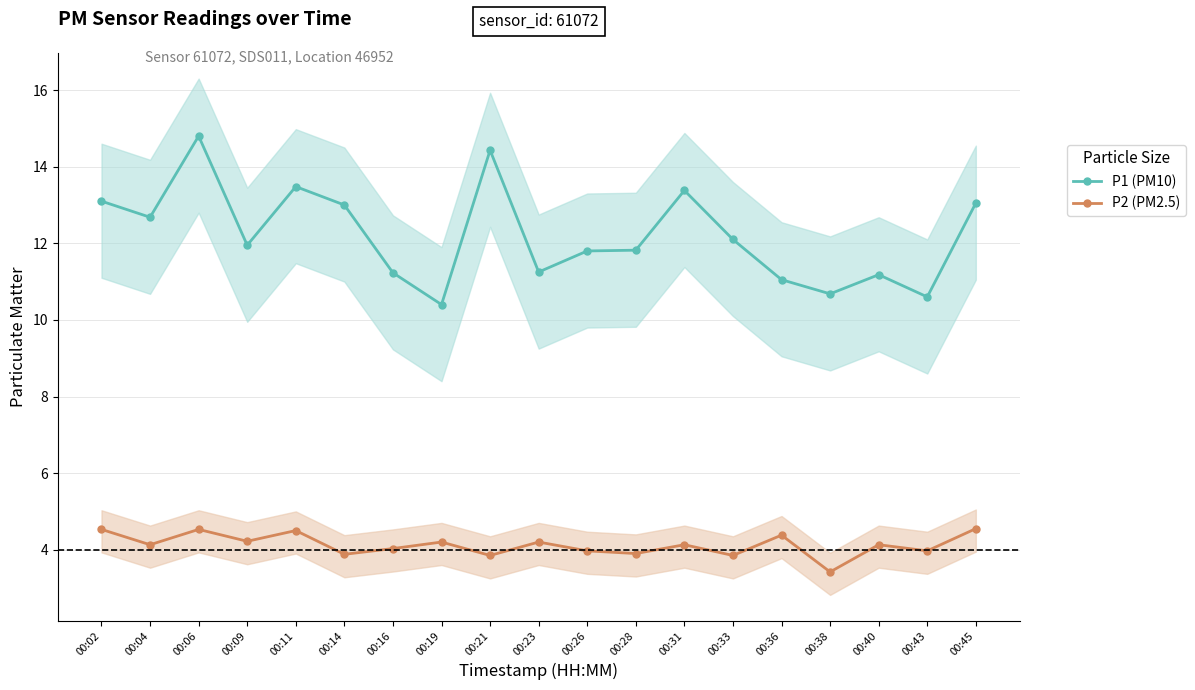

What is the difference between the maximum and minimum values in the P2 (PM2.5) series?

1.1